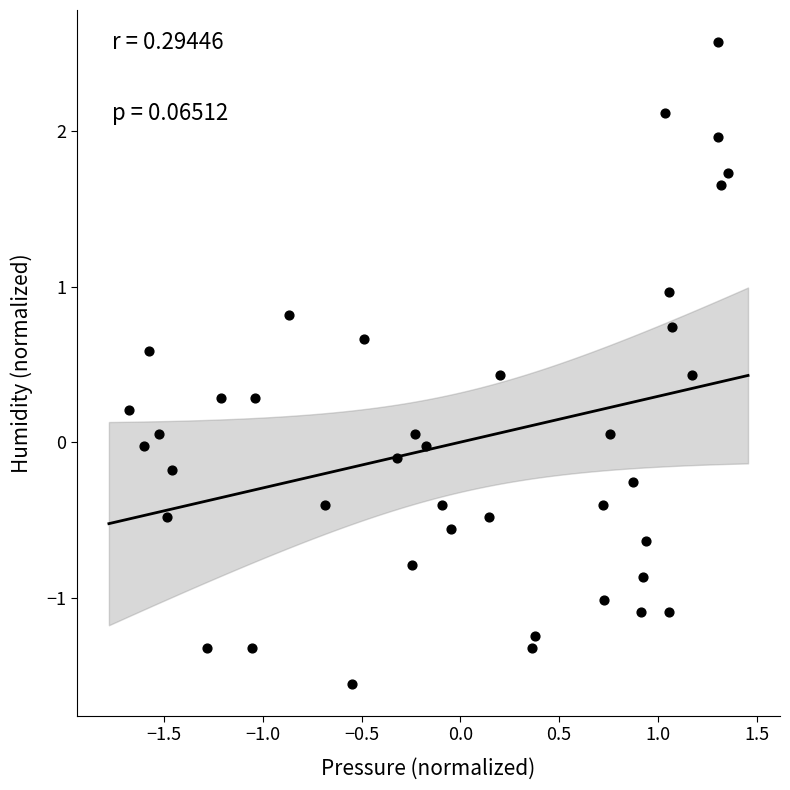

What is the range of X values (max minus min)?

3.0